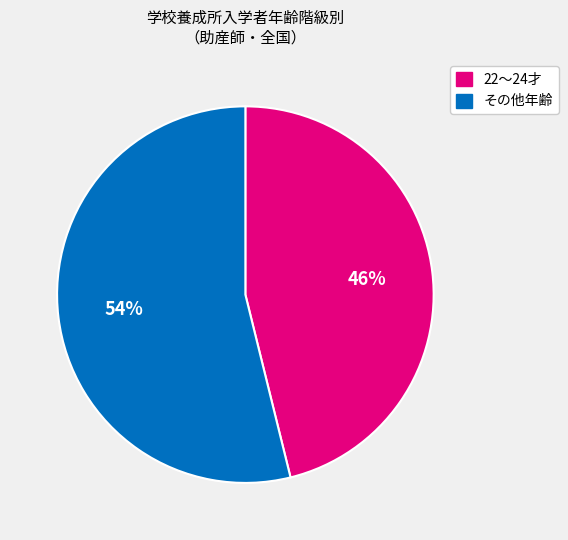

To the nearest percent, what is the difference between the largest and smallest slice percentages?

8%